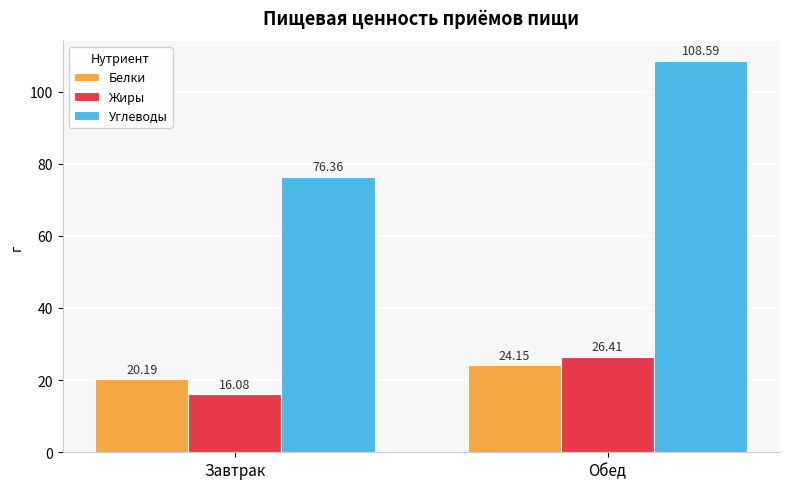

Does the chart contain stacked bars?

No